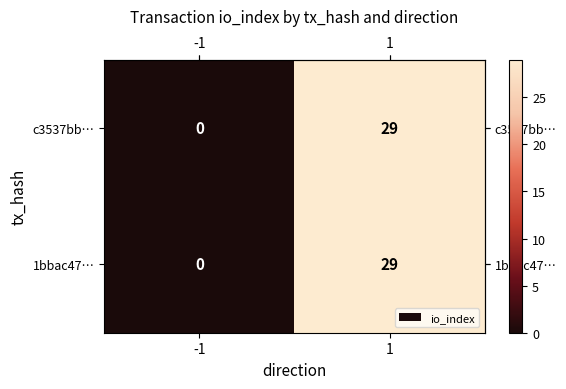

Rank the categories by c3537bb… value from highest to lowest.

1, -1